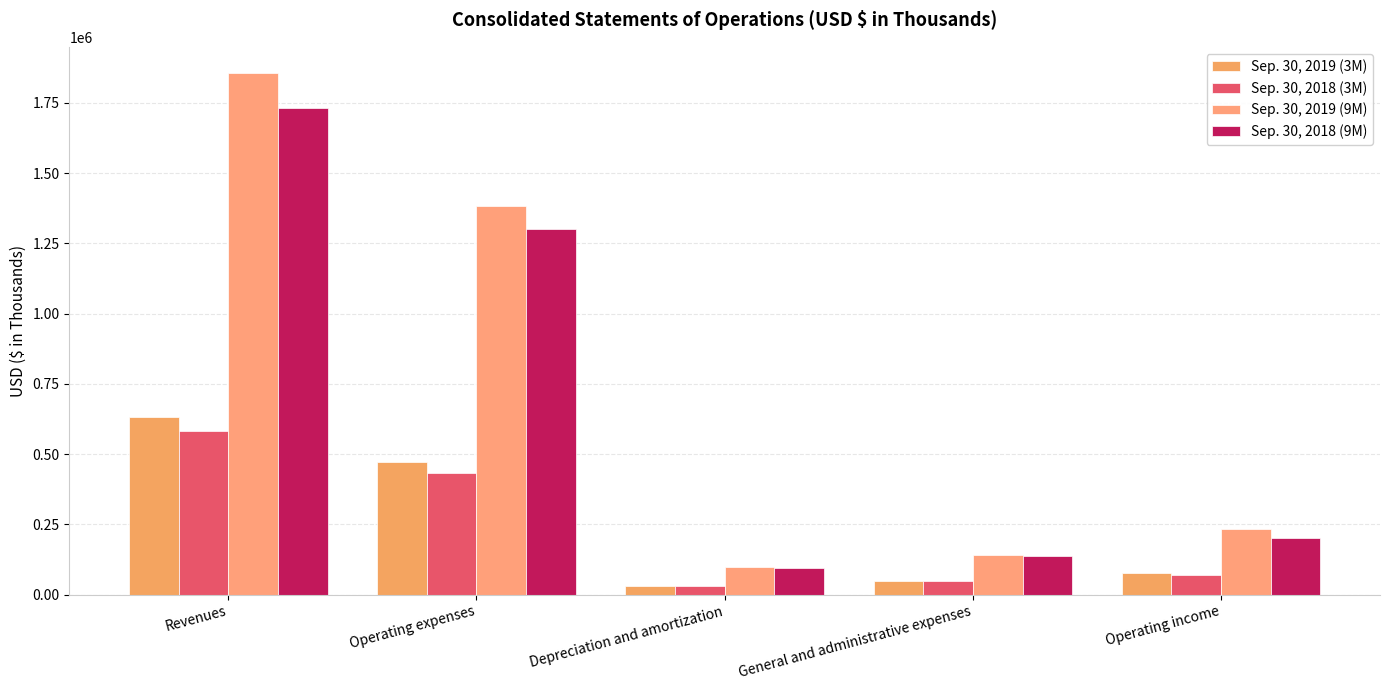

True or false: Sep. 30, 2018 (3M) has a value of 68251 at General and administrative expenses.

False